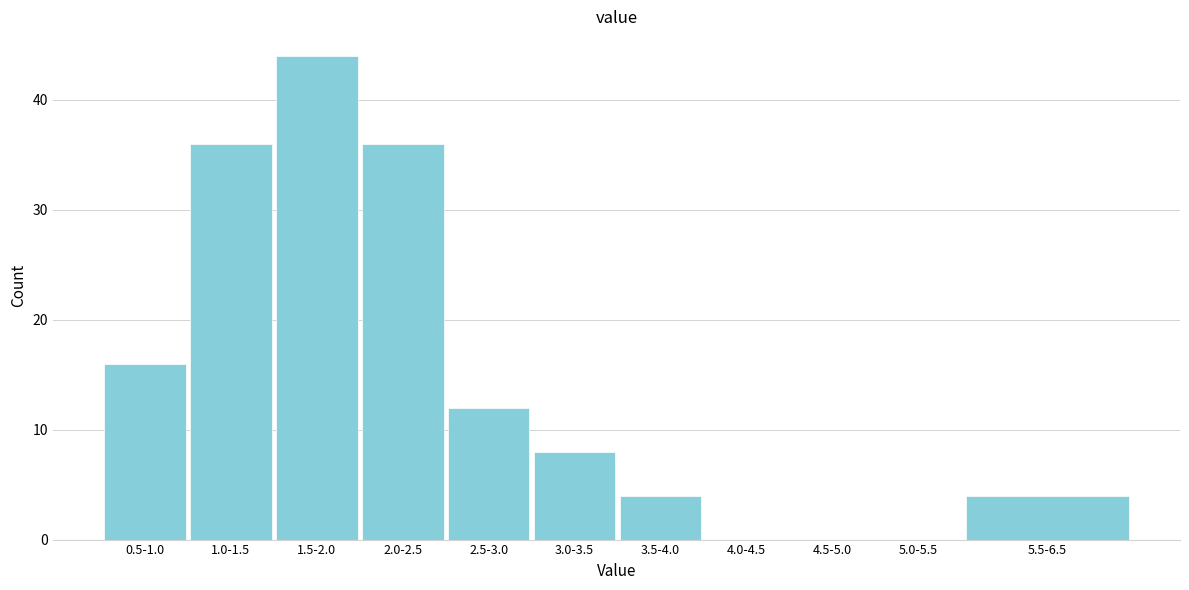

Reading left to right, what are all the values shown in this chart?

0.5-1.0=16	1.0-1.5=36	1.5-2.0=44	2.0-2.5=36	2.5-3.0=12	3.0-3.5=8	3.5-4.0=4	4.0-4.5=0	4.5-5.0=0	5.0-5.5=0	5.5-6.5=4